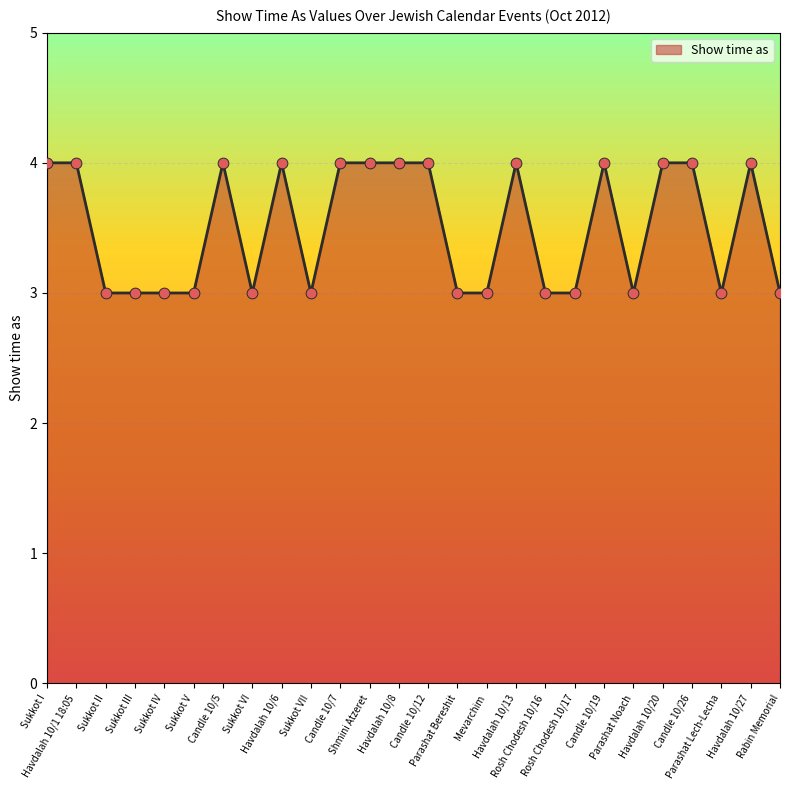

Which has a higher value, Havdalah 10/20 or Sukkot VI?

Havdalah 10/20